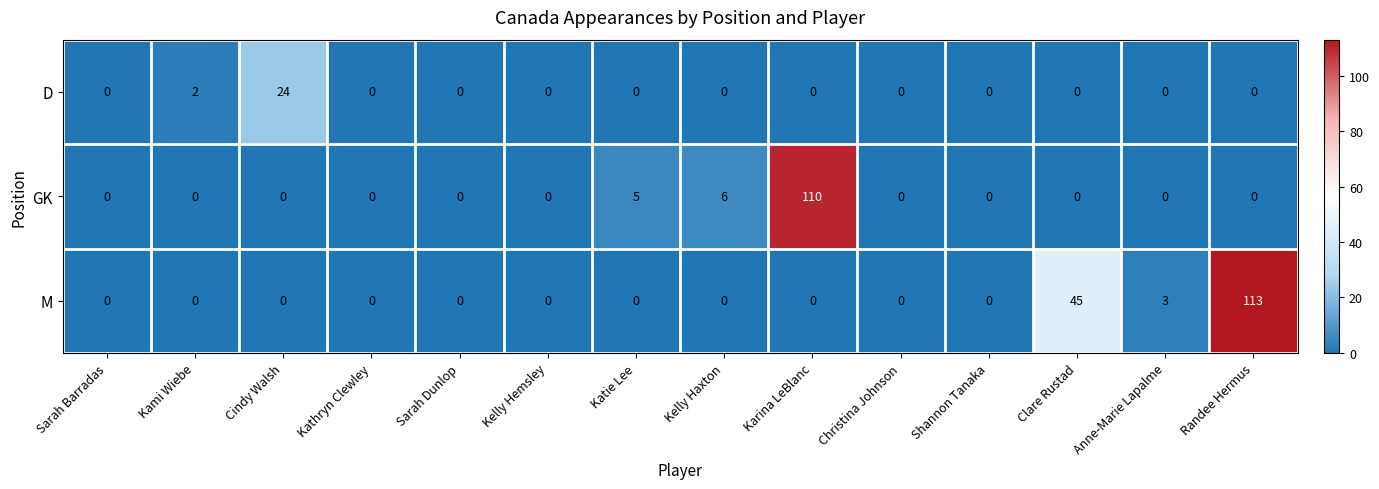

Which label corresponds to the largest value in the chart?

Randee Hermus